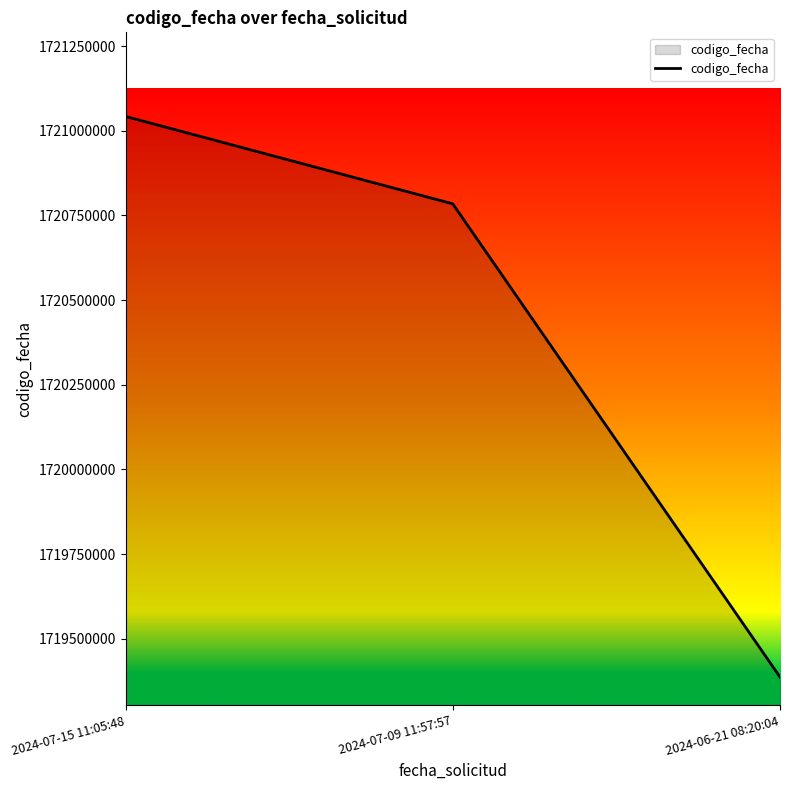

What is the approximate value at 2024-06-21 08:20:04, to the nearest 100?

1719386900